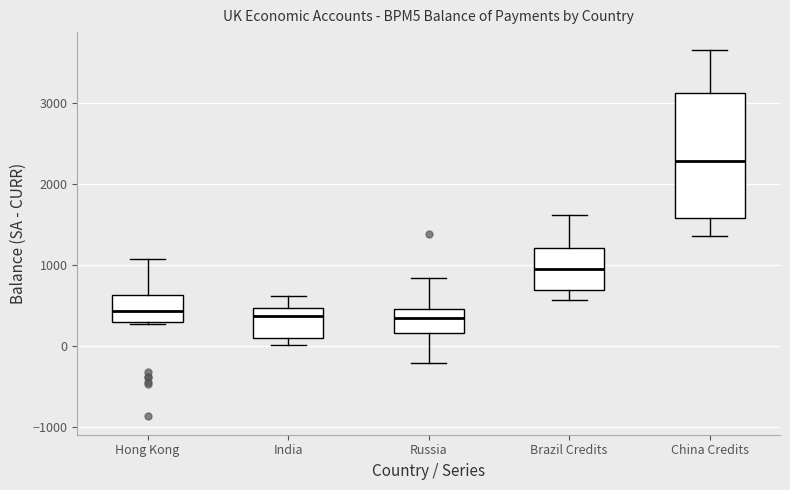

Which box is the tallest, from its lower edge to its upper edge?

China Credits